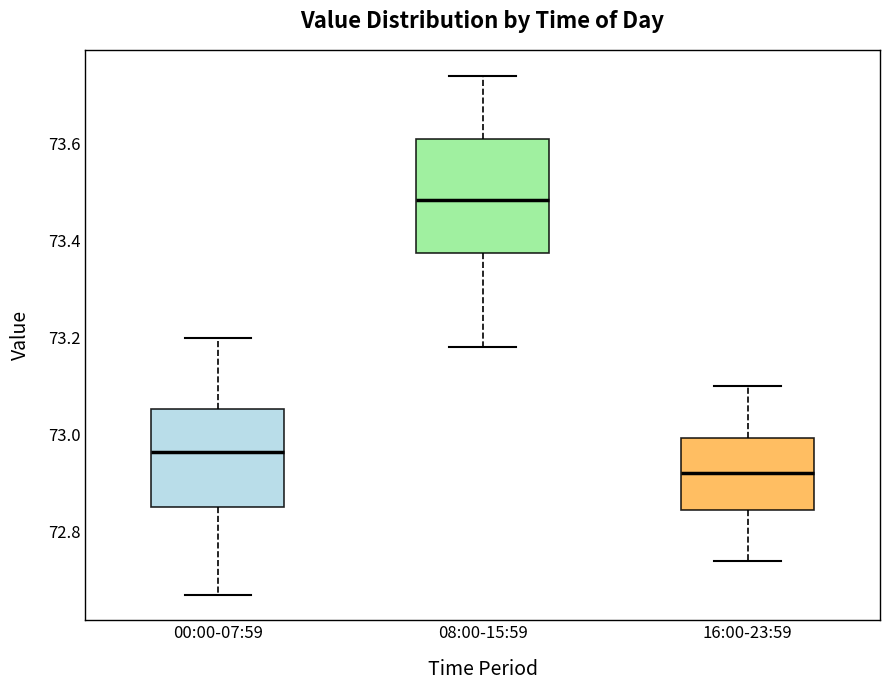

Which box has the lowest median line?

16:00-23:59